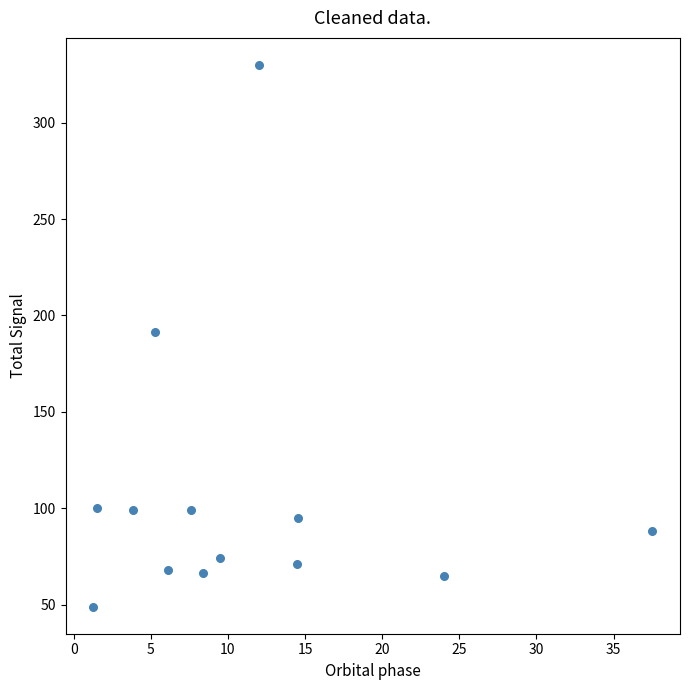

What is the range of X values (max minus min)?

36.2